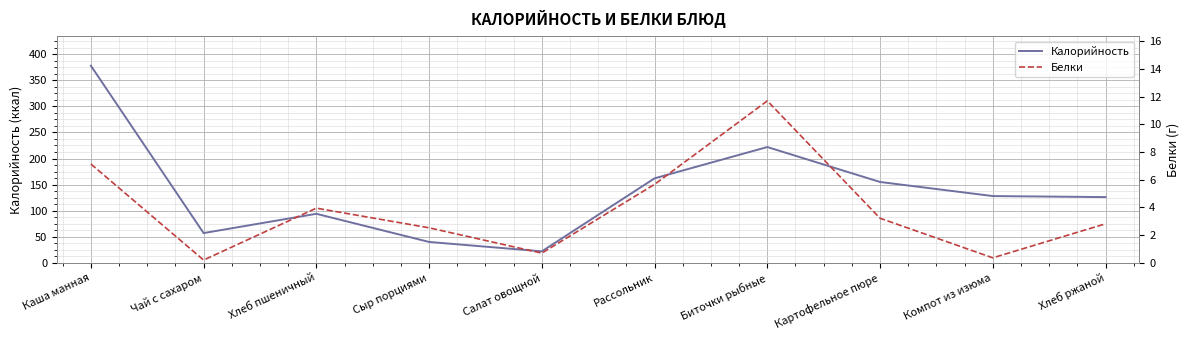

At which category is the sum across all series the highest?

Каша манная